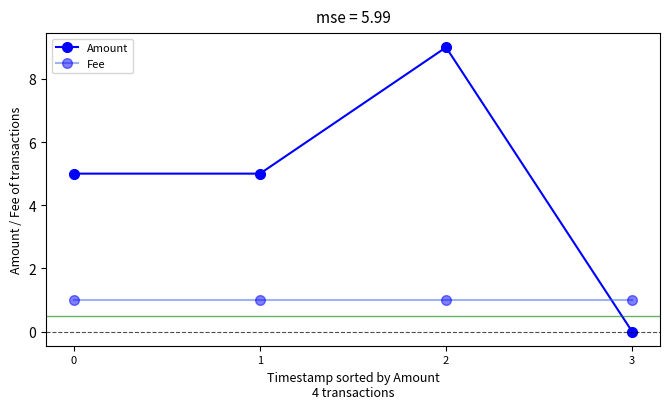

True or false: Fee and Amount intersect in this chart.

True